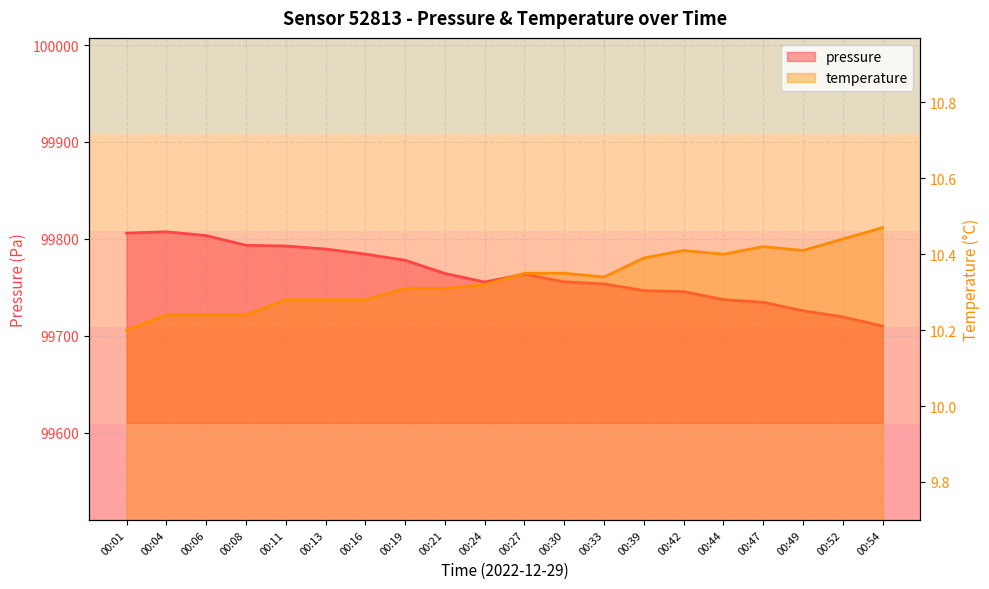

Does the chart have visible grid lines?

Yes